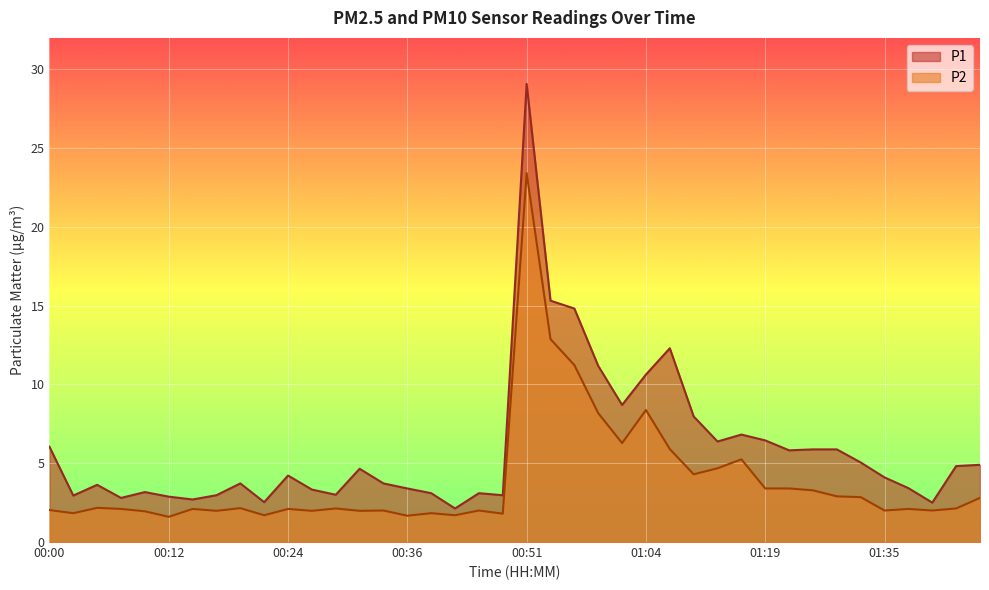

True or false: P2 and P1 cross at least once.

False